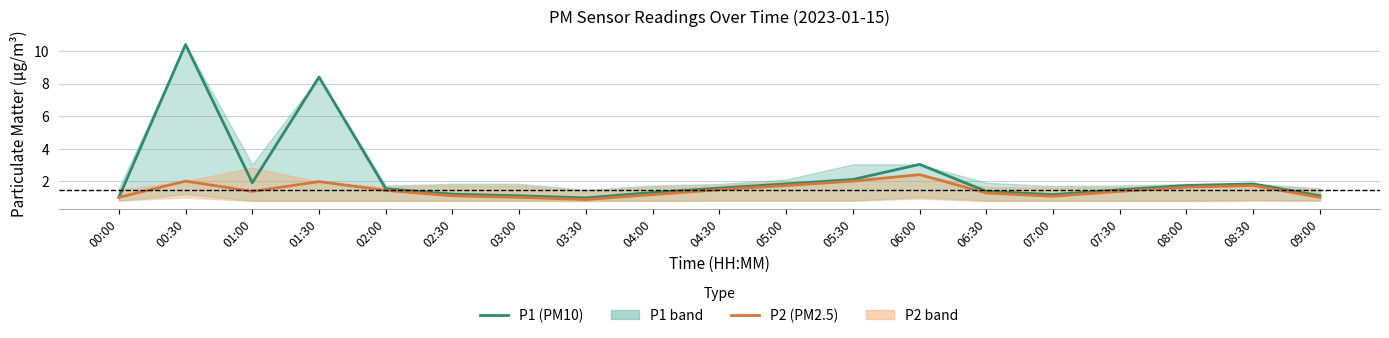

Reading left to right, extract all data points from this chart.

P1 (PM10): 00:00=1.0	00:30=10.4	01:00=1.9	01:30=8.4	02:00=1.5	02:30=1.2	03:00=1.1	03:30=1.0	04:00=1.3	04:30=1.6	05:00=1.8	05:30=2.1	06:00=3.0	06:30=1.4	07:00=1.2	07:30=1.5	08:00=1.7	08:30=1.8	09:00=1.1
P2 (PM2.5): 00:00=1.0	00:30=2.0	01:00=1.4	01:30=2.0	02:00=1.4	02:30=1.1	03:00=1.0	03:30=0.9	04:00=1.2	04:30=1.5	05:00=1.7	05:30=2.0	06:00=2.4	06:30=1.3	07:00=1.1	07:30=1.4	08:00=1.6	08:30=1.7	09:00=1.0